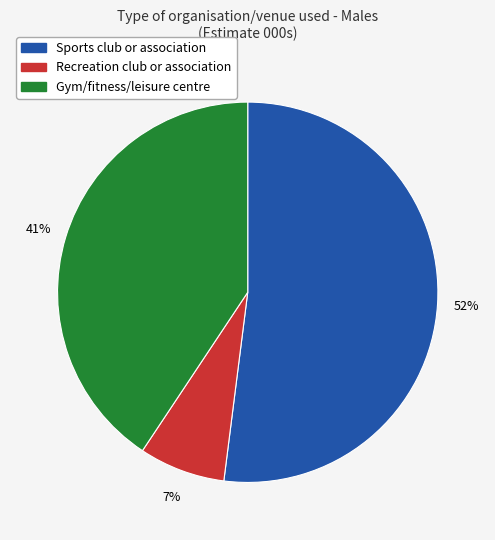

Does any single category account for the majority?

Yes